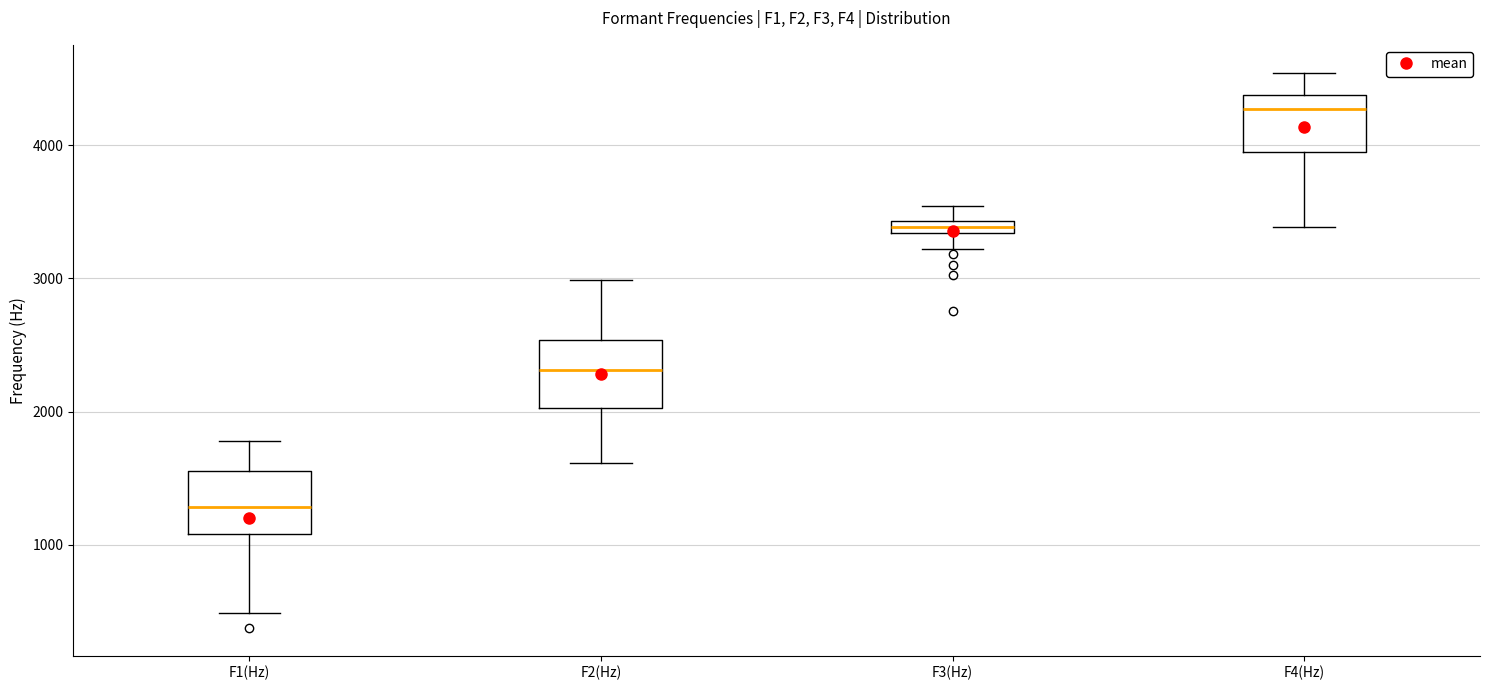

Which box's median line is the highest?

F4(Hz)